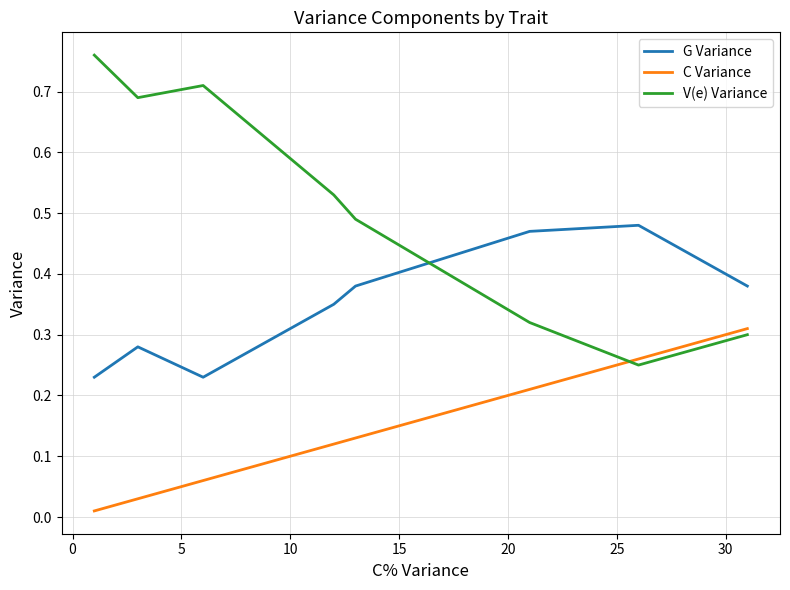

True or false: C Variance and G Variance cross at least once.

False